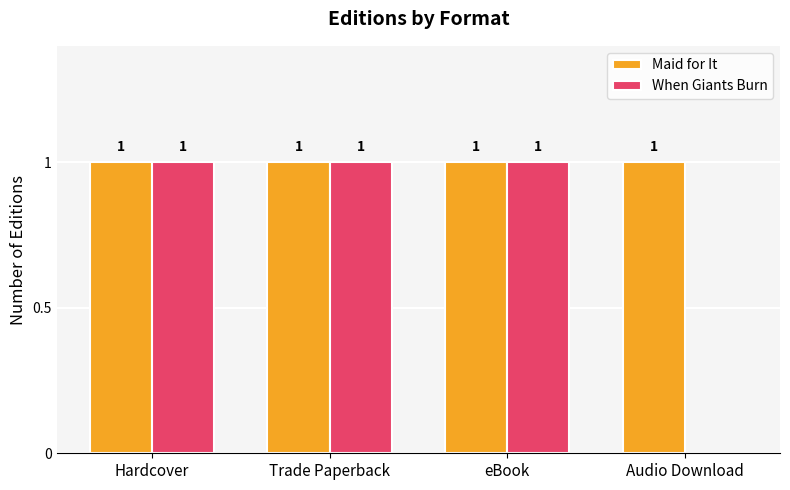

The value of When Giants Burn at eBook is 1. True or false?

True